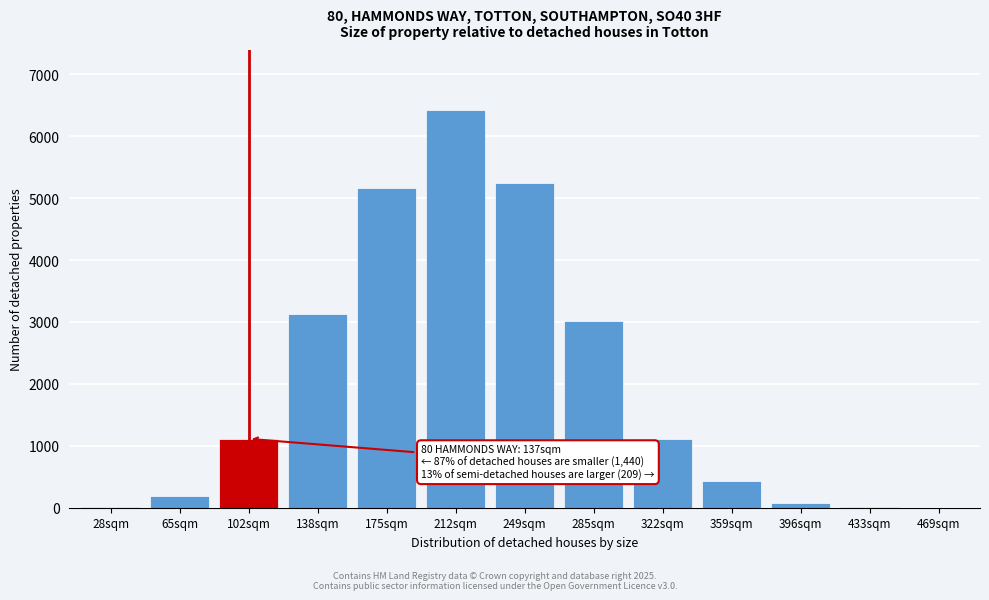

Where is the data nearest to the value 3214?

138sqm